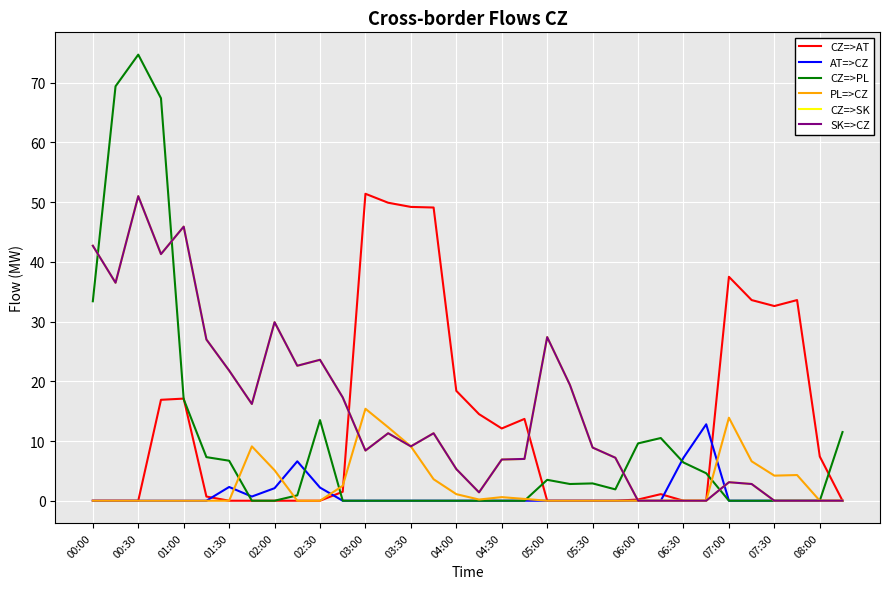

Where do CZ=>SK and CZ=>AT first cross each other?

05:30 and 06:00